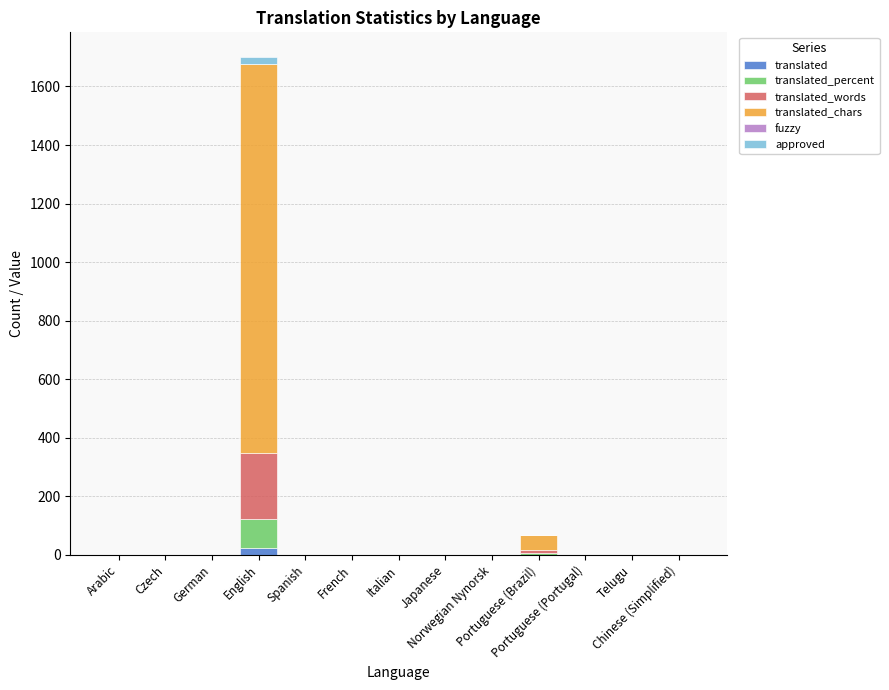

How many values in the translated series exceed 0?

2